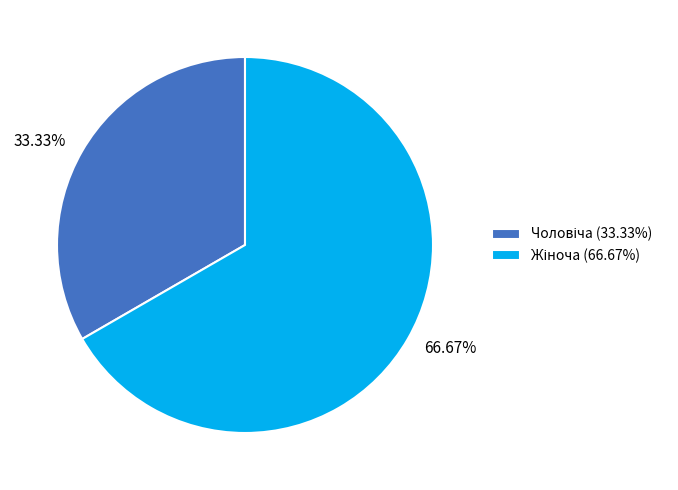

Is there a majority slice in this chart?

Yes